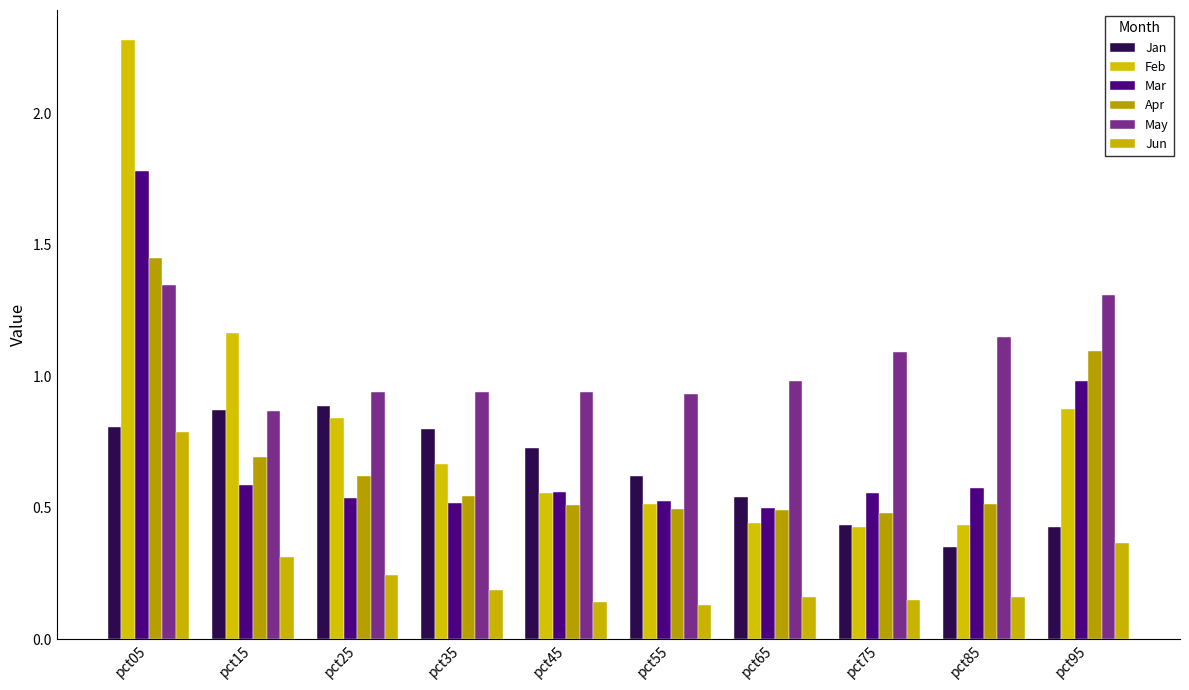

What is the sum of all Feb values?

8.2